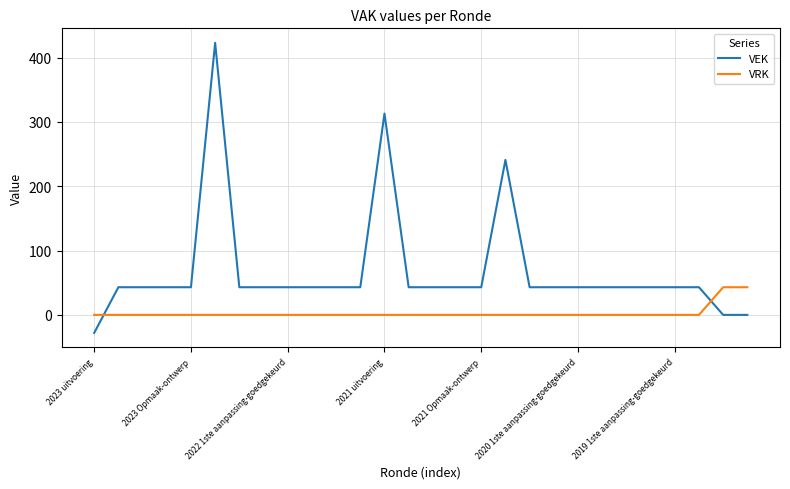

What is the maximum value for VRK?

43